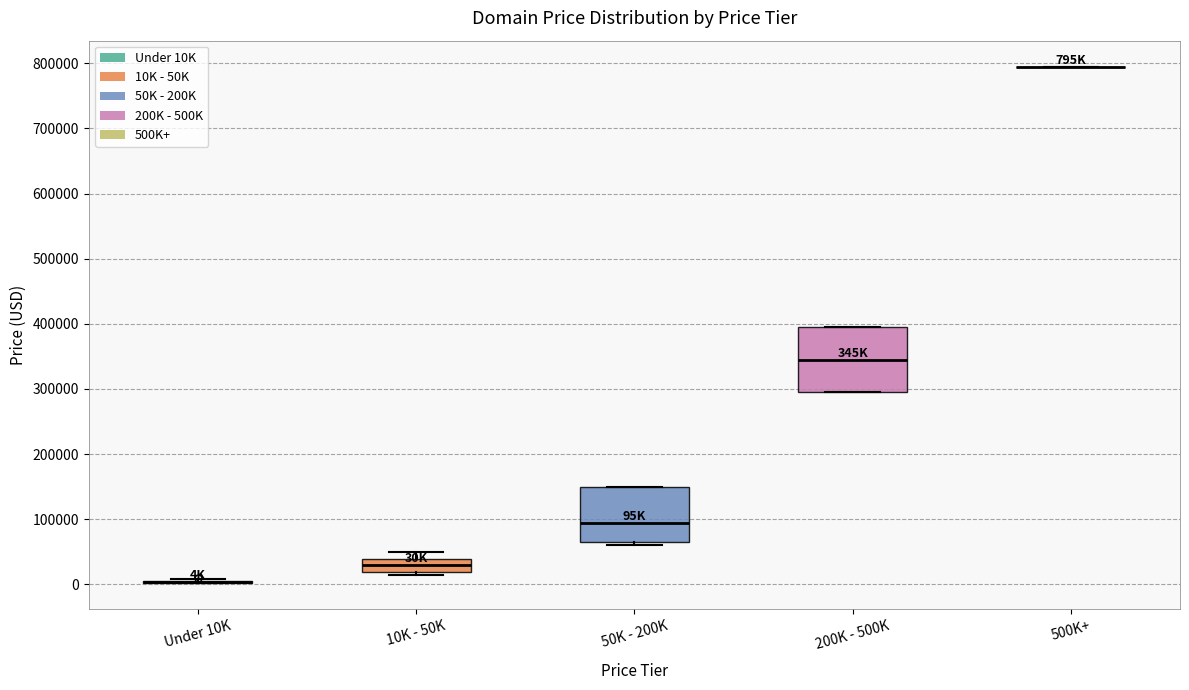

Reading left to right, read every box against the y-axis: the position of its median line, the range the box covers, and the ends of its whiskers. The values are not printed on the chart, so give them approximately, as read against the axis.

Under 10K: box collapsed to a line at 0, whiskers 0 to 10000
10K - 50K: median 30000, box 20000 to 40000, whiskers 10000 to 50000
50K - 200K: median 90000, box 60000 to 150000, whiskers 60000 (just below the box's lower edge) to 150000
200K - 500K: median 340000, box 290000 to 390000, whiskers 290000 to 390000
500K+: box collapsed to a line at 790000, whiskers 790000 to 790000